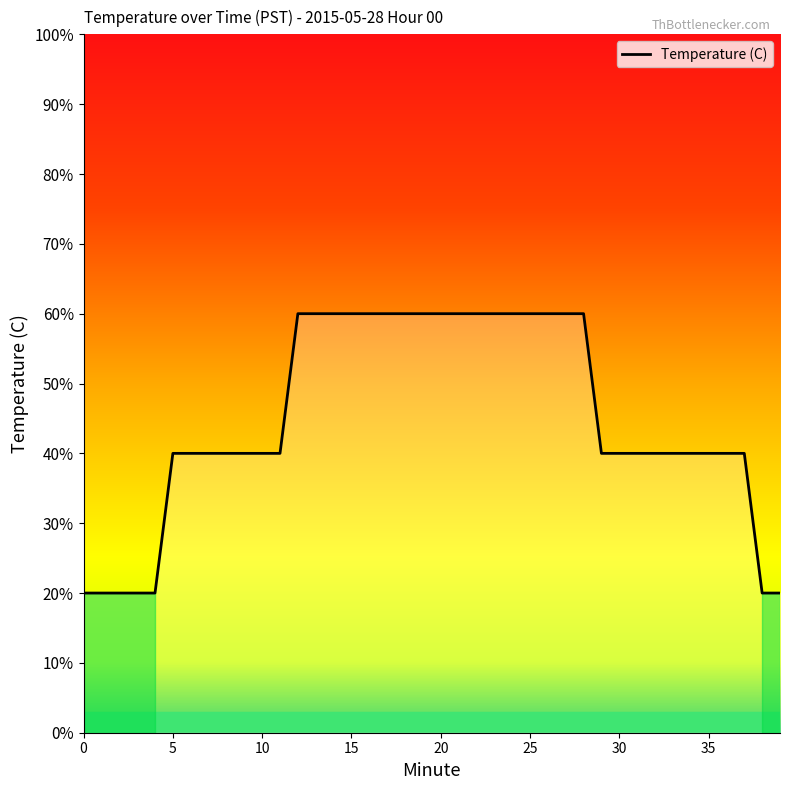

Does the chart display data point markers on the line(s)?

No